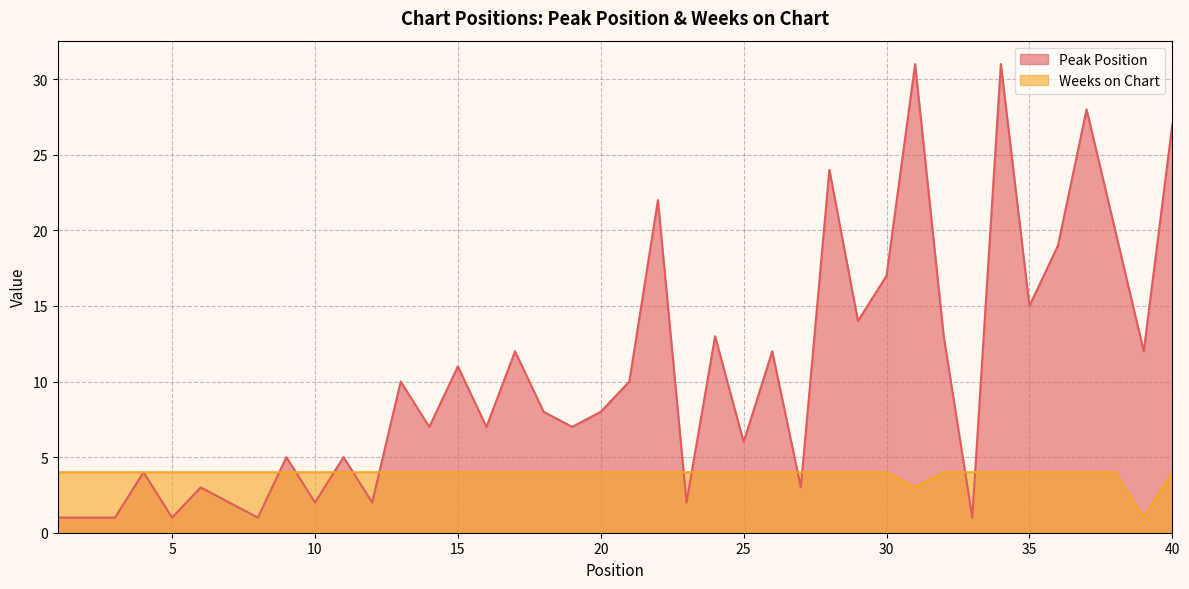

Does the chart display data point markers on the line(s)?

No